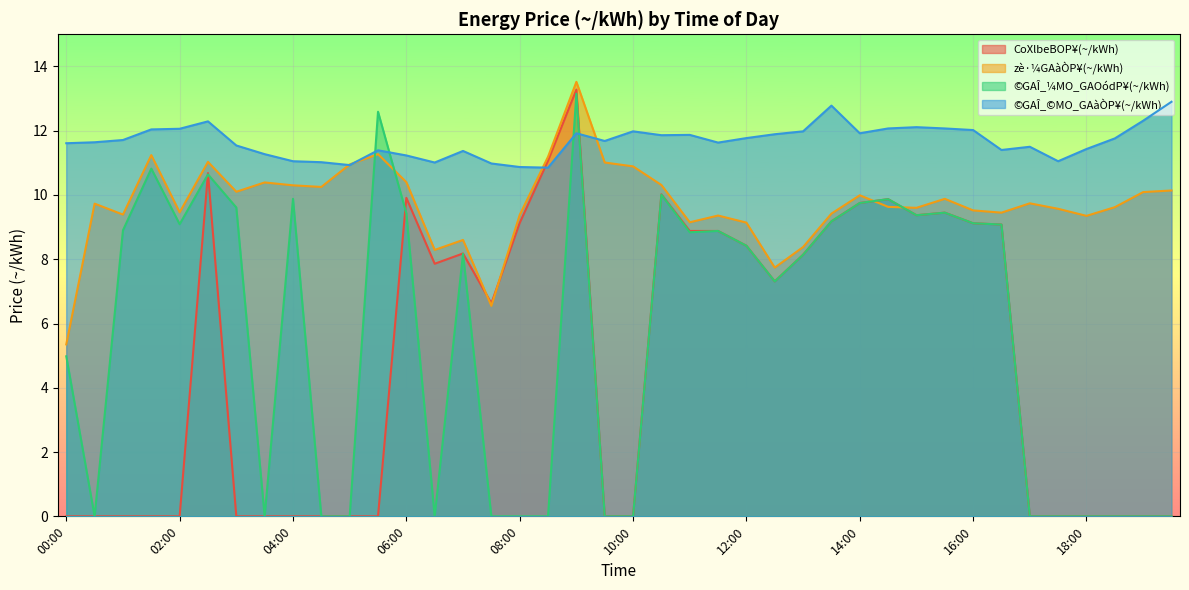

Which series has the widest spread of values?

CoXlbeBOP¥(~/kWh)